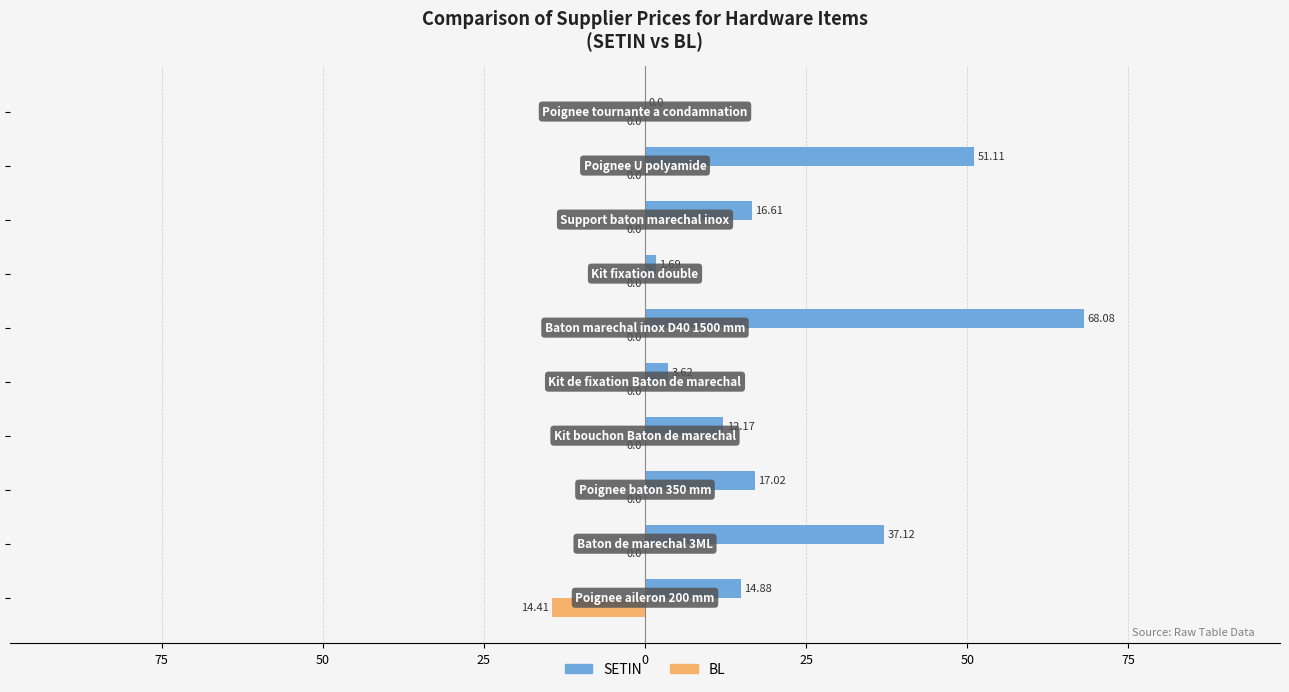

What are all the series names shown in the legend?

SETIN, BL